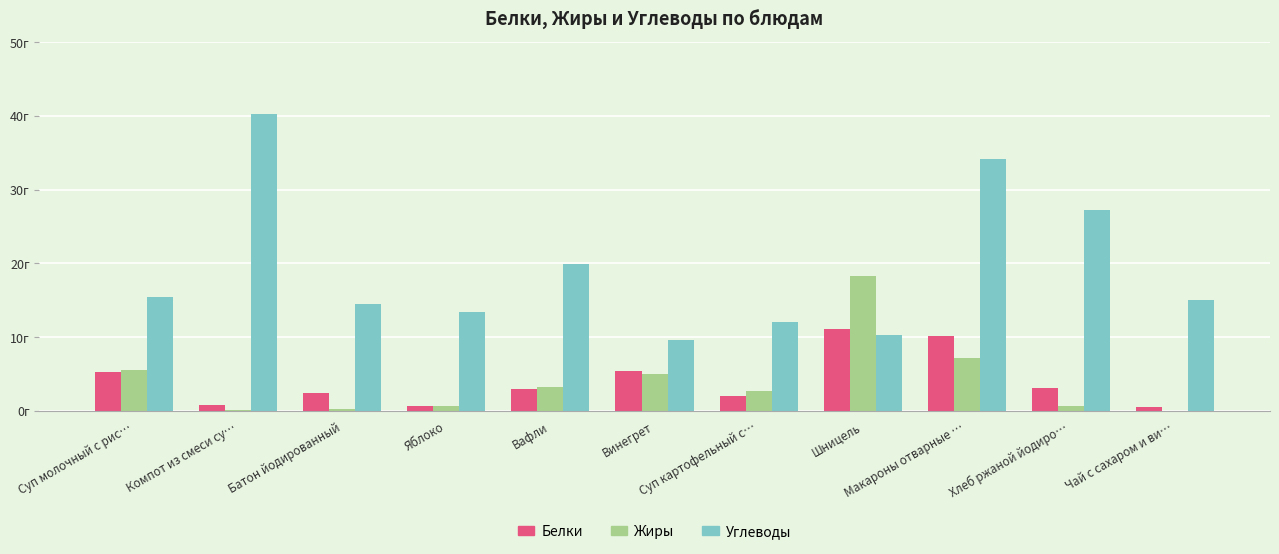

What is the label of the 3rd bar from the left?

Батон йодированный